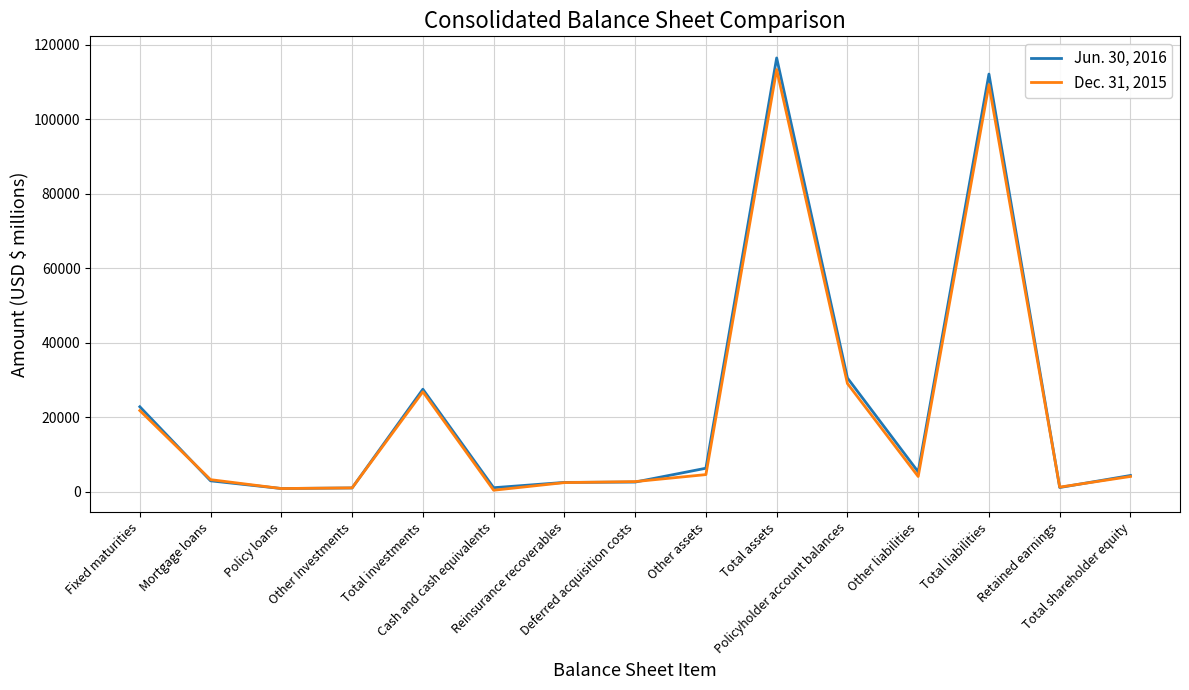

List the series in order of their overall mean, highest first.

Jun. 30, 2016, Dec. 31, 2015